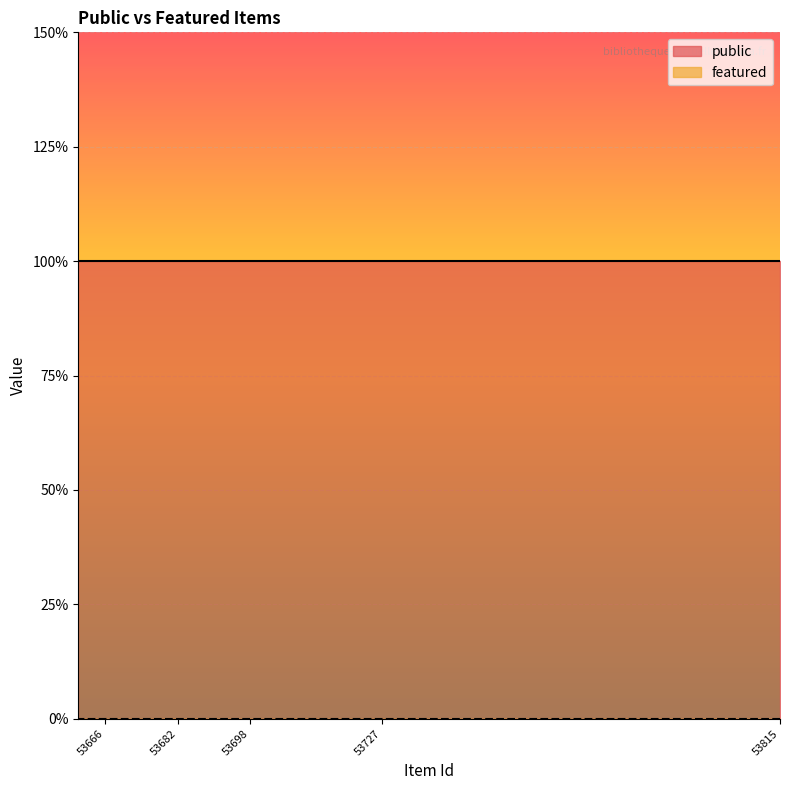

Which series has the largest range (max minus min)?

public